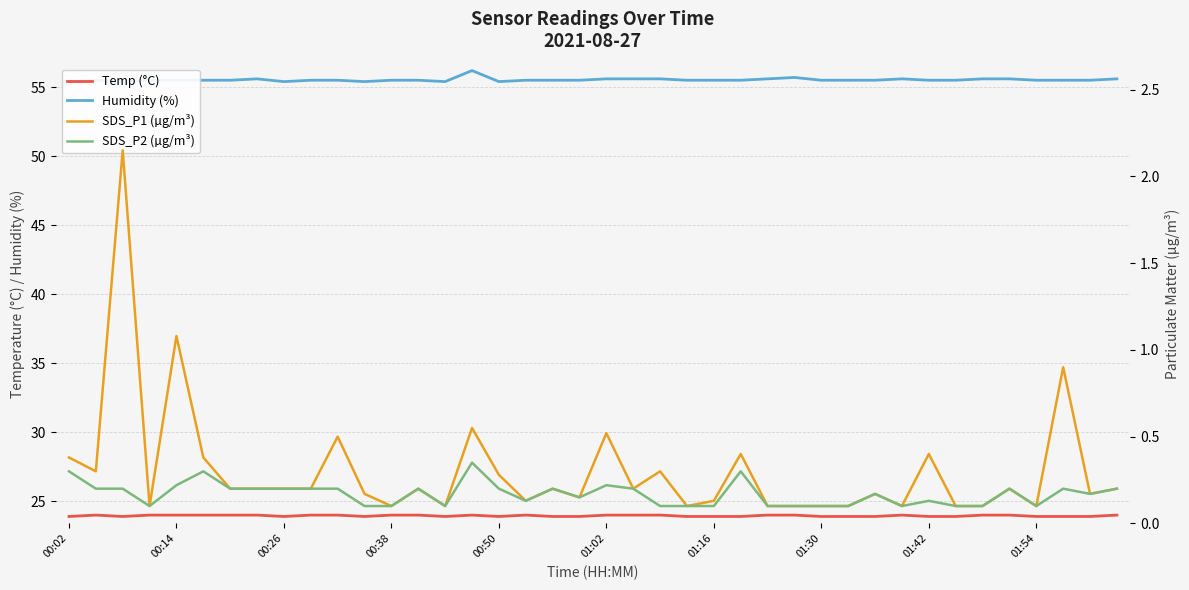

Does the chart display data point markers on the line(s)?

No